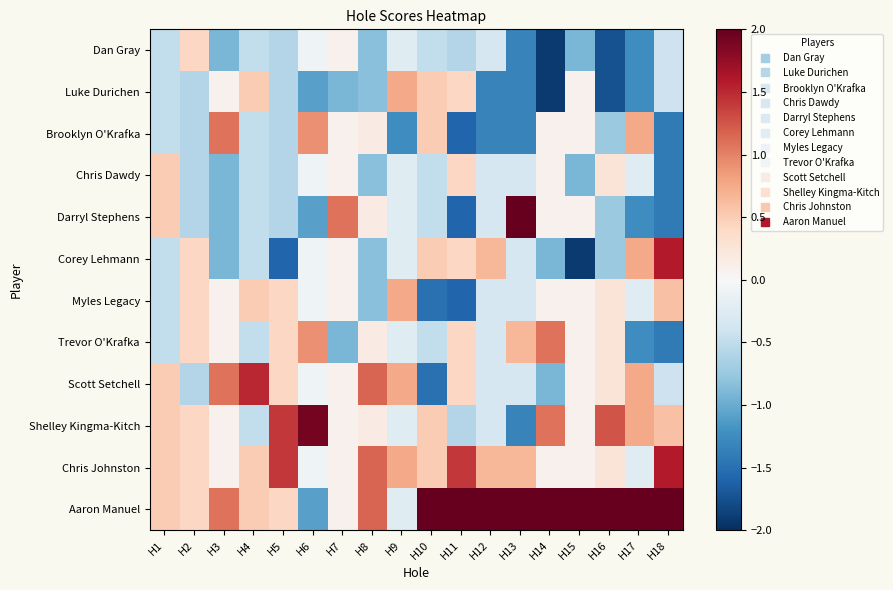

Reading left to right, what are all the values shown in this chart?

Dan Gray: H1=-0.5	H2=0.4	H3=-0.9	H4=-0.5	H5=-0.6	H6=-0.1	H7=0.1	H8=-0.8	H9=-0.2	H10=-0.5	H11=-0.6	H12=-0.3	H13=-1.3	H14=-1.9	H15=-0.9	H16=-1.8	H17=-1.2	H18=-0.4
Luke Durichen: H1=-0.5	H2=-0.6	H3=0.1	H4=0.5	H5=-0.6	H6=-1.1	H7=-0.9	H8=-0.8	H9=0.8	H10=0.5	H11=0.4	H12=-1.3	H13=-1.3	H14=-1.9	H15=0.1	H16=-1.8	H17=-1.2	H18=-0.4
Brooklyn O'Krafka: H1=-0.5	H2=-0.6	H3=1.1	H4=-0.5	H5=-0.6	H6=0.9	H7=0.1	H8=0.2	H9=-1.2	H10=0.5	H11=-1.6	H12=-1.3	H13=-1.3	H14=0.1	H15=0.1	H16=-0.8	H17=0.8	H18=-1.4
Chris Dawdy: H1=0.5	H2=-0.6	H3=-0.9	H4=-0.5	H5=-0.6	H6=-0.1	H7=0.1	H8=-0.8	H9=-0.2	H10=-0.5	H11=0.4	H12=-0.3	H13=-0.3	H14=0.1	H15=-0.9	H16=0.2	H17=-0.2	H18=-1.4
Darryl Stephens: H1=0.5	H2=-0.6	H3=-0.9	H4=-0.5	H5=-0.6	H6=-1.1	H7=1.1	H8=0.2	H9=-0.2	H10=-0.5	H11=-1.6	H12=-0.3	H13=2.7	H14=0.1	H15=0.1	H16=-0.8	H17=-1.2	H18=-1.4
Corey Lehmann: H1=-0.5	H2=0.4	H3=-0.9	H4=-0.5	H5=-1.6	H6=-0.1	H7=0.1	H8=-0.8	H9=-0.2	H10=0.5	H11=0.4	H12=0.7	H13=-0.3	H14=-0.9	H15=-1.9	H16=-0.8	H17=0.8	H18=1.6
Myles Legacy: H1=-0.5	H2=0.4	H3=0.1	H4=0.5	H5=0.4	H6=-0.1	H7=0.1	H8=-0.8	H9=0.8	H10=-1.5	H11=-1.6	H12=-0.3	H13=-0.3	H14=0.1	H15=0.1	H16=0.2	H17=-0.2	H18=0.6
Trevor O'Krafka: H1=-0.5	H2=0.4	H3=0.1	H4=-0.5	H5=0.4	H6=0.9	H7=-0.9	H8=0.2	H9=-0.2	H10=-0.5	H11=0.4	H12=-0.3	H13=0.7	H14=1.1	H15=0.1	H16=0.2	H17=-1.2	H18=-1.4
Scott Setchell: H1=0.5	H2=-0.6	H3=1.1	H4=1.5	H5=0.4	H6=-0.1	H7=0.1	H8=1.2	H9=0.8	H10=-1.5	H11=0.4	H12=-0.3	H13=-0.3	H14=-0.9	H15=0.1	H16=0.2	H17=0.8	H18=-0.4
Shelley Kingma-Kitch: H1=0.5	H2=0.4	H3=0.1	H4=-0.5	H5=1.4	H6=1.9	H7=0.1	H8=0.2	H9=-0.2	H10=0.5	H11=-0.6	H12=-0.3	H13=-1.3	H14=1.1	H15=0.1	H16=1.2	H17=0.8	H18=0.6
Chris Johnston: H1=0.5	H2=0.4	H3=0.1	H4=0.5	H5=1.4	H6=-0.1	H7=0.1	H8=1.2	H9=0.8	H10=0.5	H11=1.4	H12=0.7	H13=0.7	H14=0.1	H15=0.1	H16=0.2	H17=-0.2	H18=1.6
Aaron Manuel: H1=0.5	H2=0.4	H3=1.1	H4=0.5	H5=0.4	H6=-1.1	H7=0.1	H8=1.2	H9=-0.2	H10=2.5	H11=2.4	H12=3.7	H13=2.7	H14=3.1	H15=3.1	H16=3.2	H17=2.8	H18=2.6